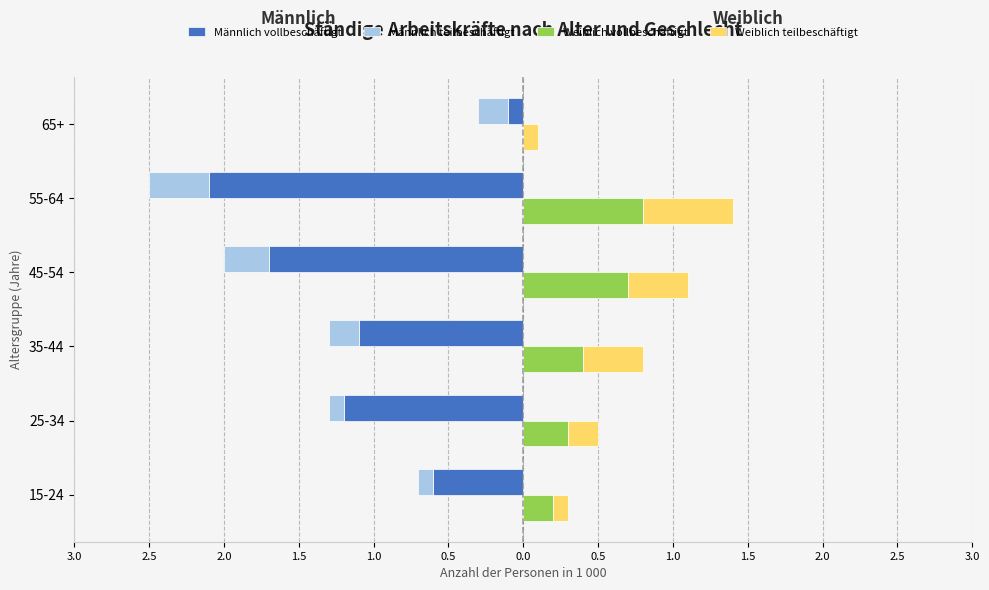

Between 45-54 and 35-44, which is larger?

35-44